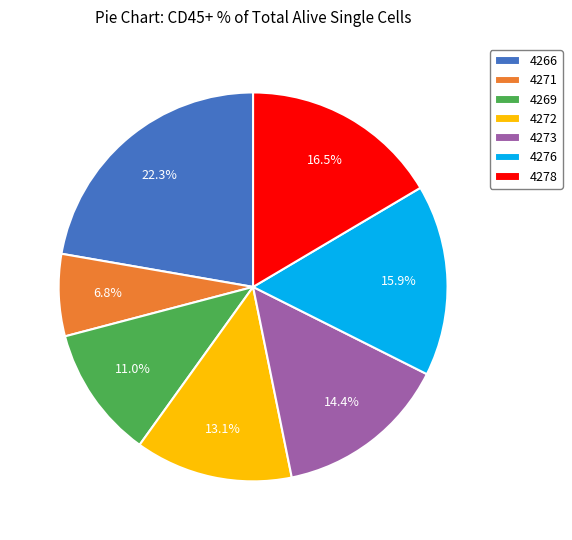

Which category has the smallest portion of the pie?

4271